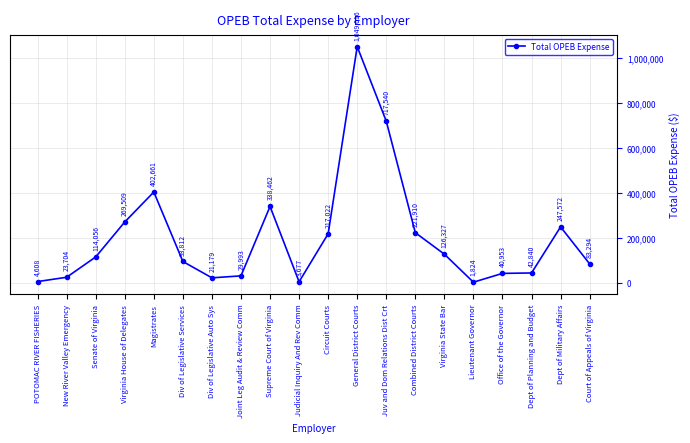

What is the minimum value shown in the chart?

1824